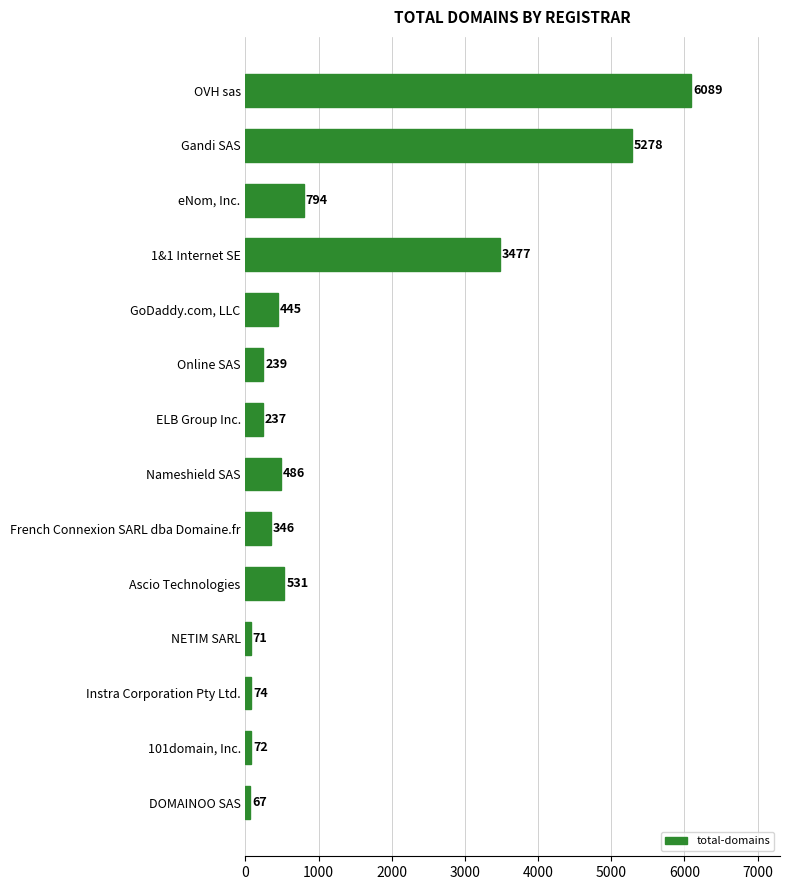

Rank the categories by value from highest to lowest.

OVH sas, Gandi SAS, 1&1 Internet SE, eNom, Inc., Ascio Technologies, Nameshield SAS, GoDaddy.com, LLC, French Connexion SARL dba Domaine.fr, Online SAS, ELB Group Inc., Instra Corporation Pty Ltd., 101domain, Inc., NETIM SARL, DOMAINOO SAS